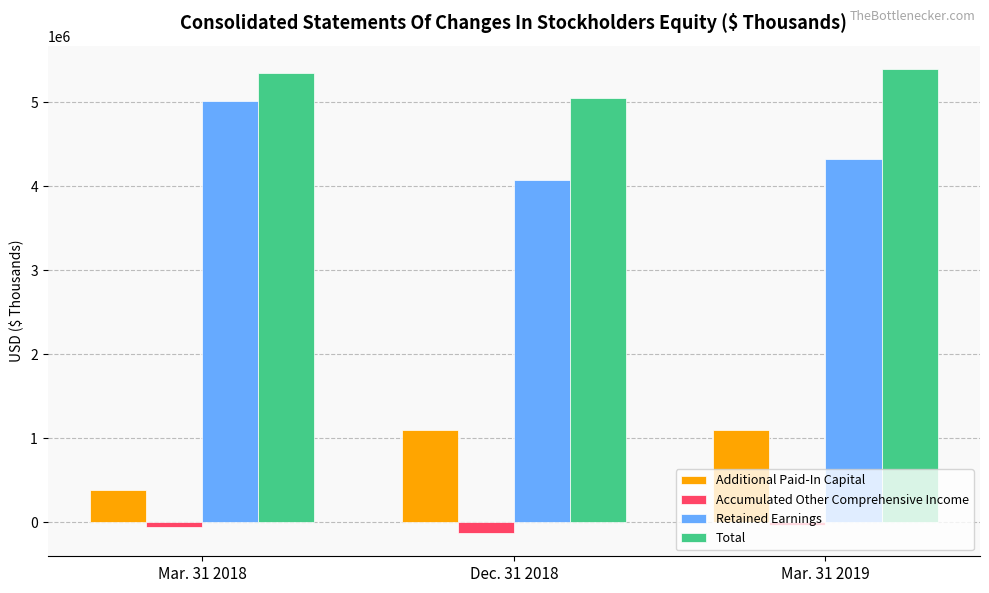

Count the number of categories in the chart.

3